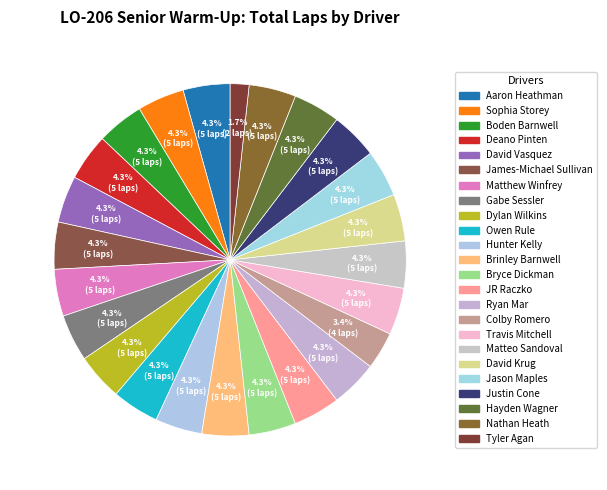

Count the number of slices in the pie.

24